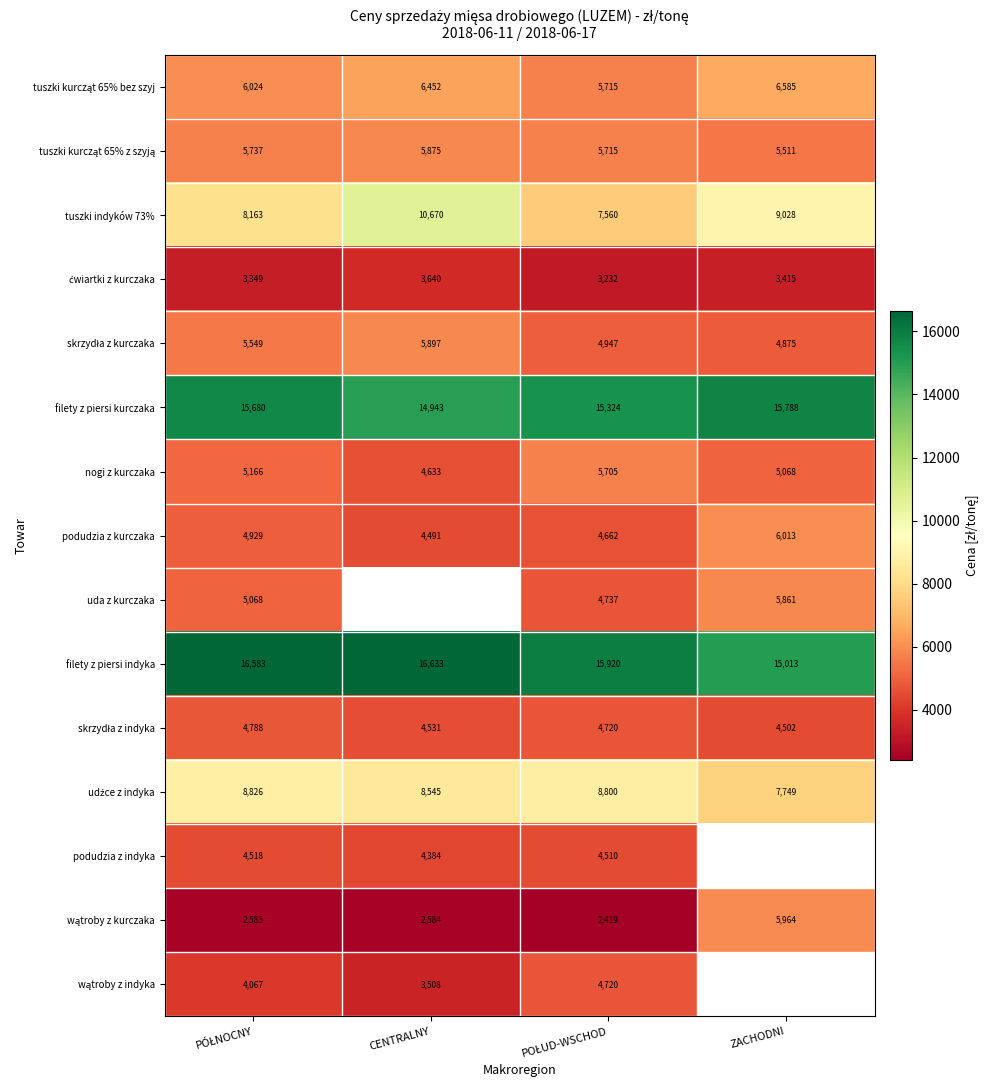

At which label is tuszki indyków 73% closest to 9115?

ZACHODNI